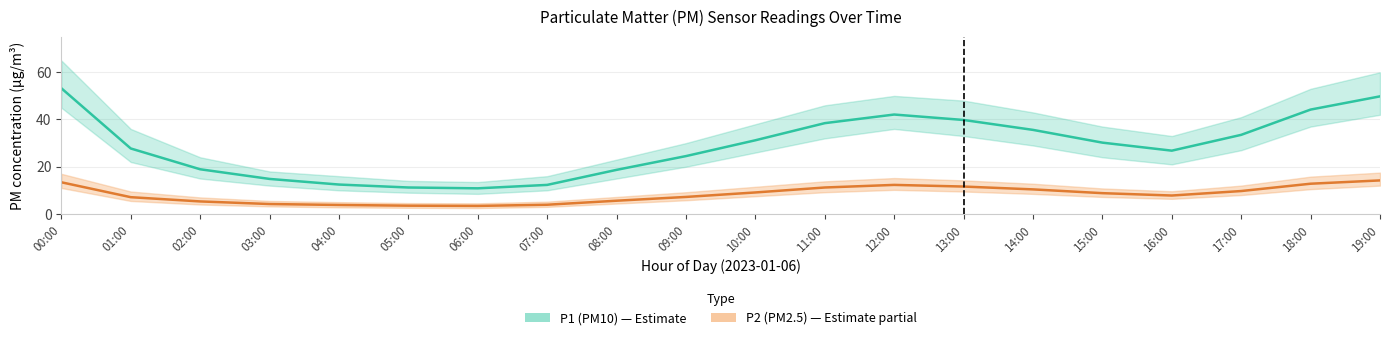

The value of P1 at 12:00 is 42.1. True or false?

True